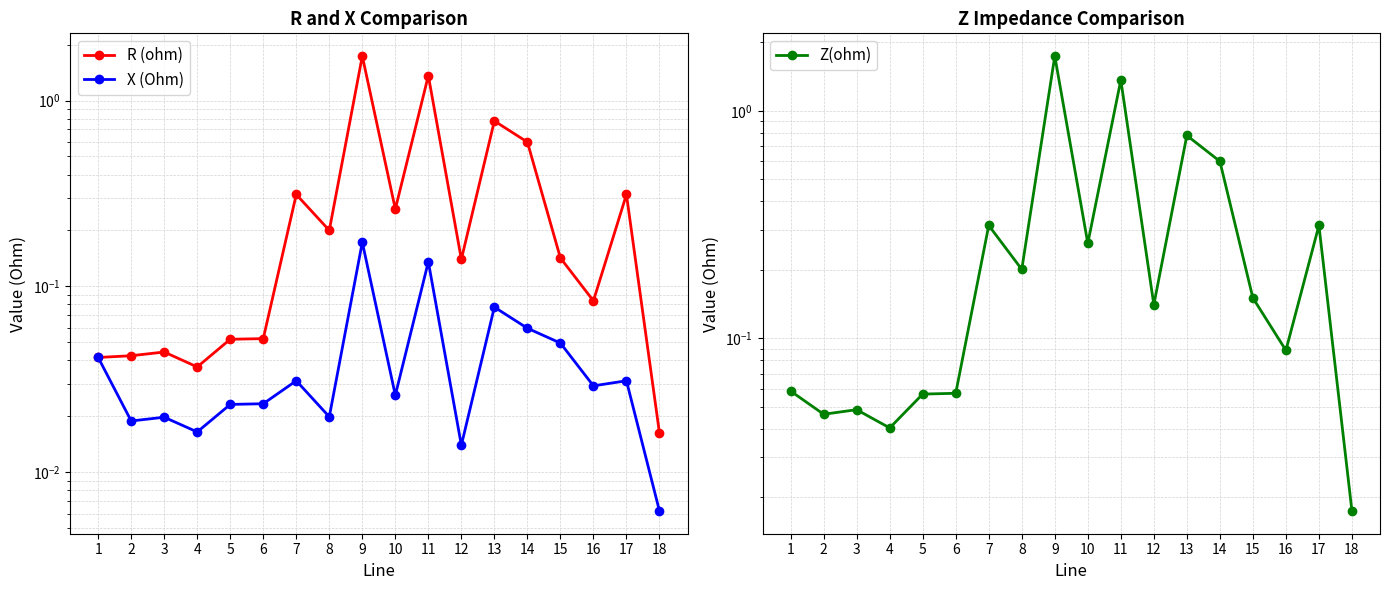

The value of Z(ohm) at 13 is 1.3. True or false?

False